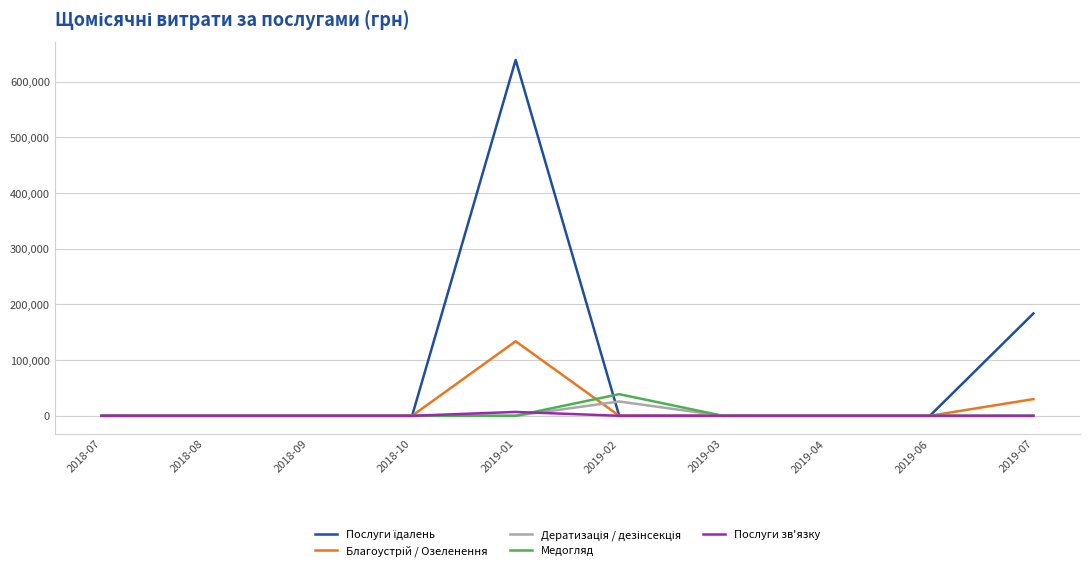

At which category is the sum across all series the highest?

2019-01